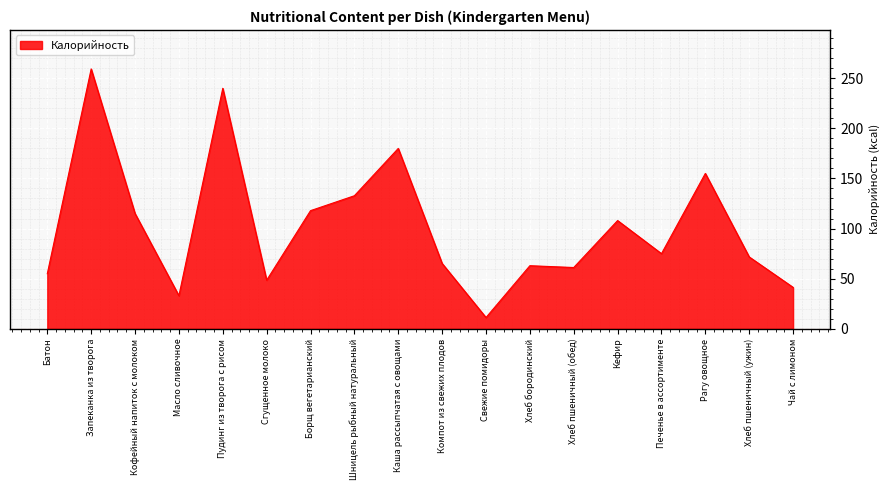

How many lines are shown in the chart?

1